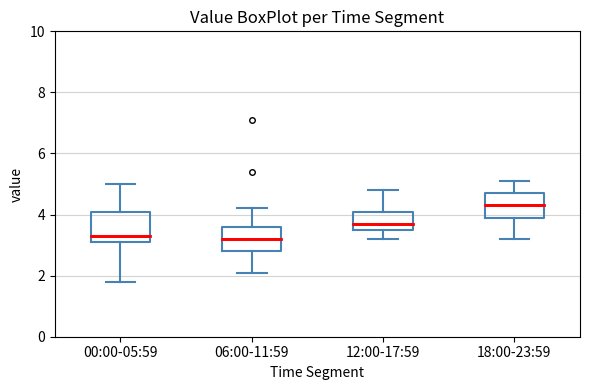

Reading left to right, transcribe this box plot: for each box, give where its median line is, the range the box spans, and where its two whiskers end, as read against the y-axis. The values are not printed on the chart, so give them approximately, as read against the axis.

00:00-05:59: median 3.4, box 3.2 to 4.2, whiskers 1.8 to 5.0
06:00-11:59: median 3.2, box 2.8 to 3.6, whiskers 2.2 to 4.2
12:00-17:59: median 3.8, box 3.6 to 4.2, whiskers 3.2 to 4.8
18:00-23:59: median 4.4, box 4.0 to 4.8, whiskers 3.2 to 5.2